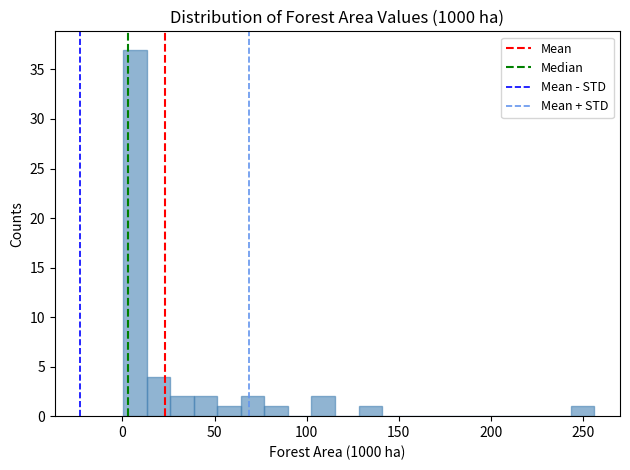

Read against the x-axis, roughly where is the centre of the tallest bar?

5